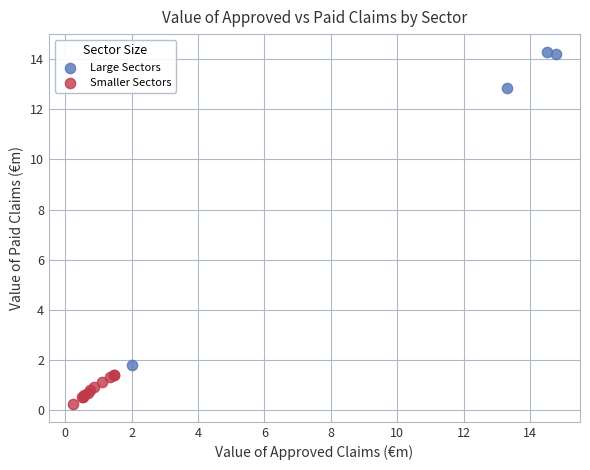

Which series contains the lowest Y value?

Smaller Sectors